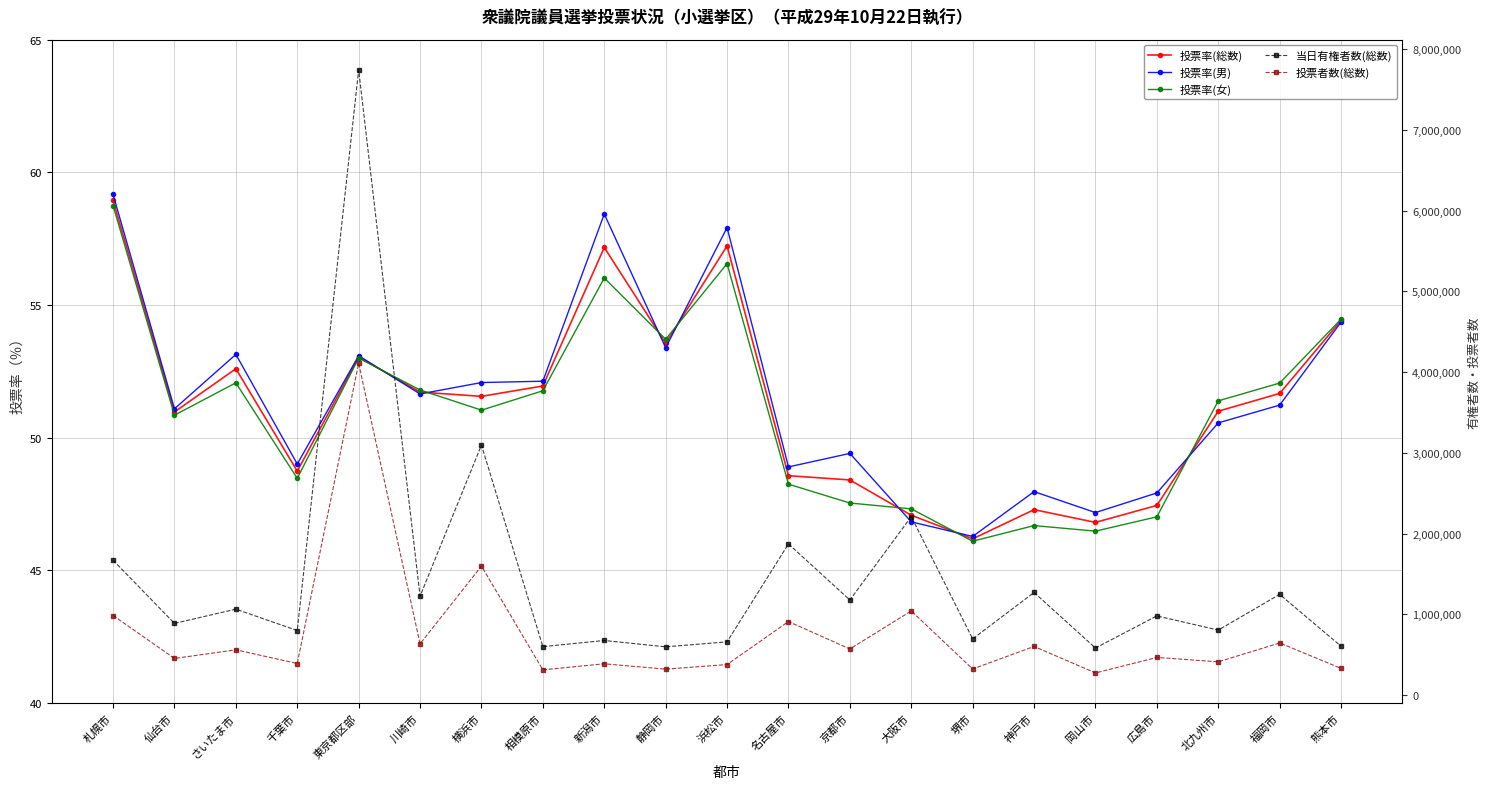

What is the average value of the 投票者数(総数) series?

746174.5